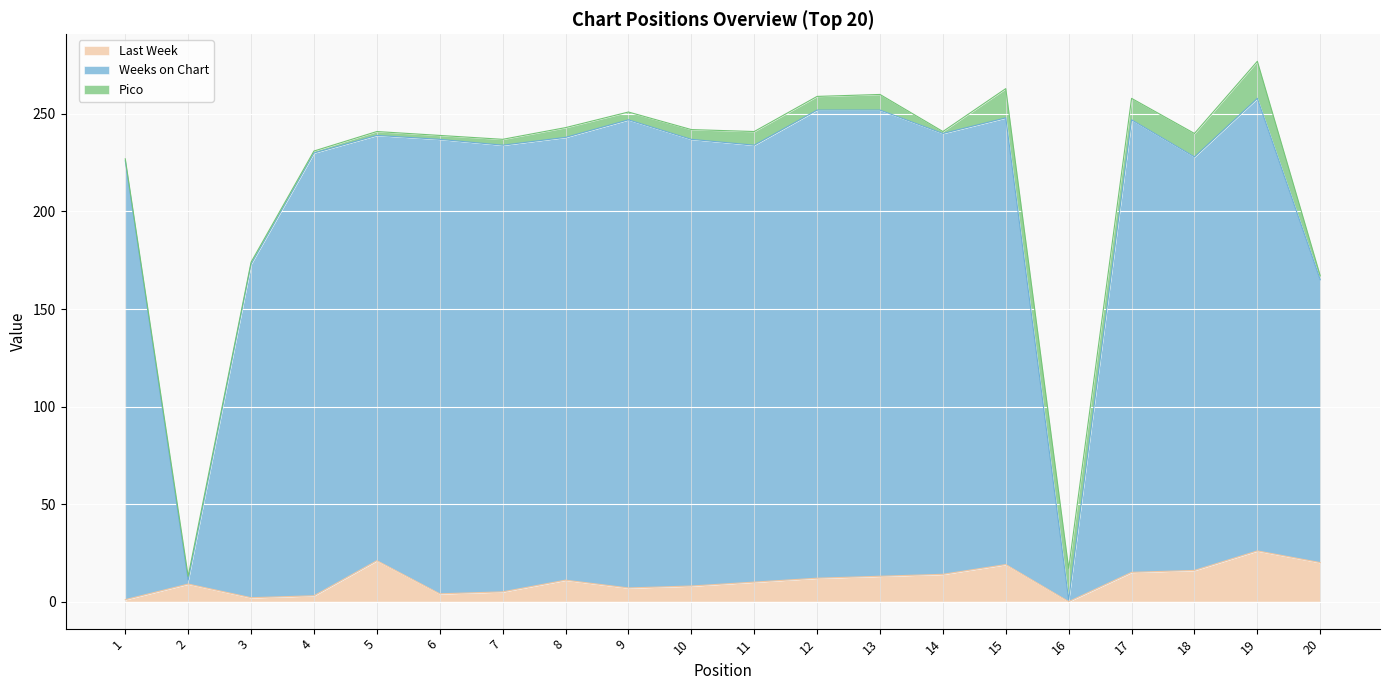

The value of Last Week at 18 is 16. True or false?

True